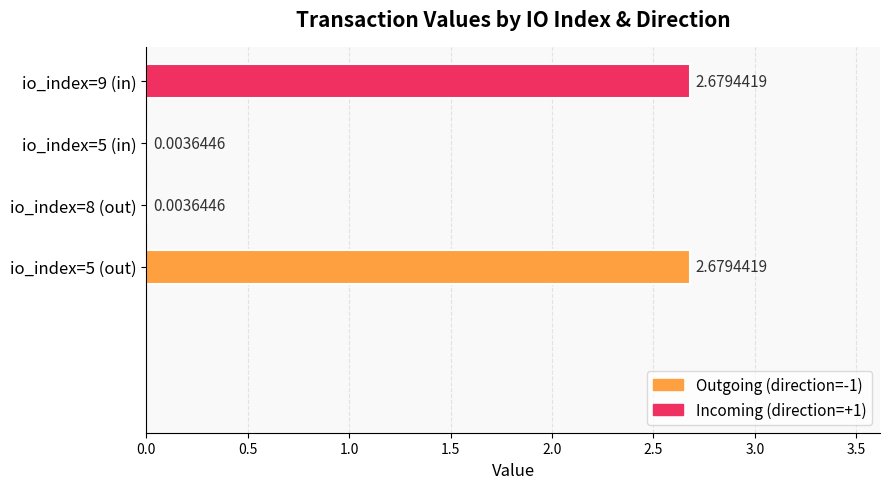

Between io_index=5 (out) and io_index=8 (out), which is larger?

io_index=5 (out)